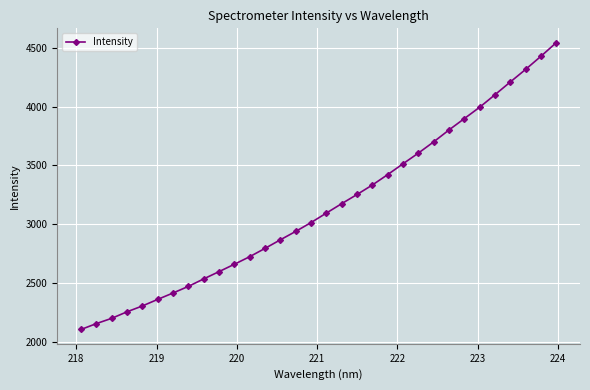

True or false: the data has more than 2 interior local peaks.

False